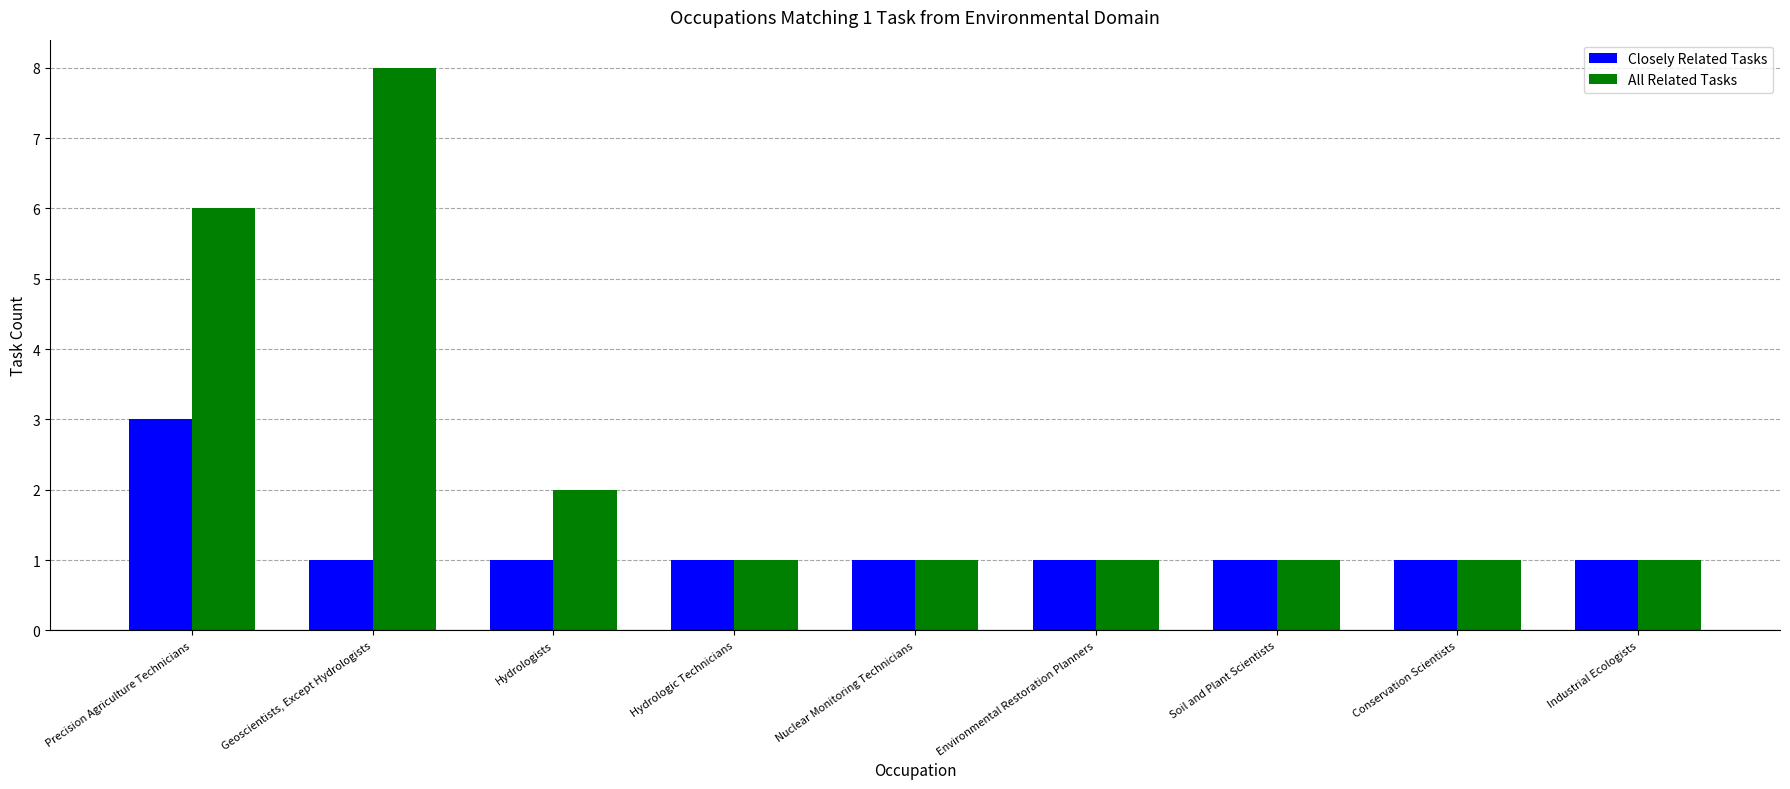

What is the average value of the Closely Related Tasks series?

1